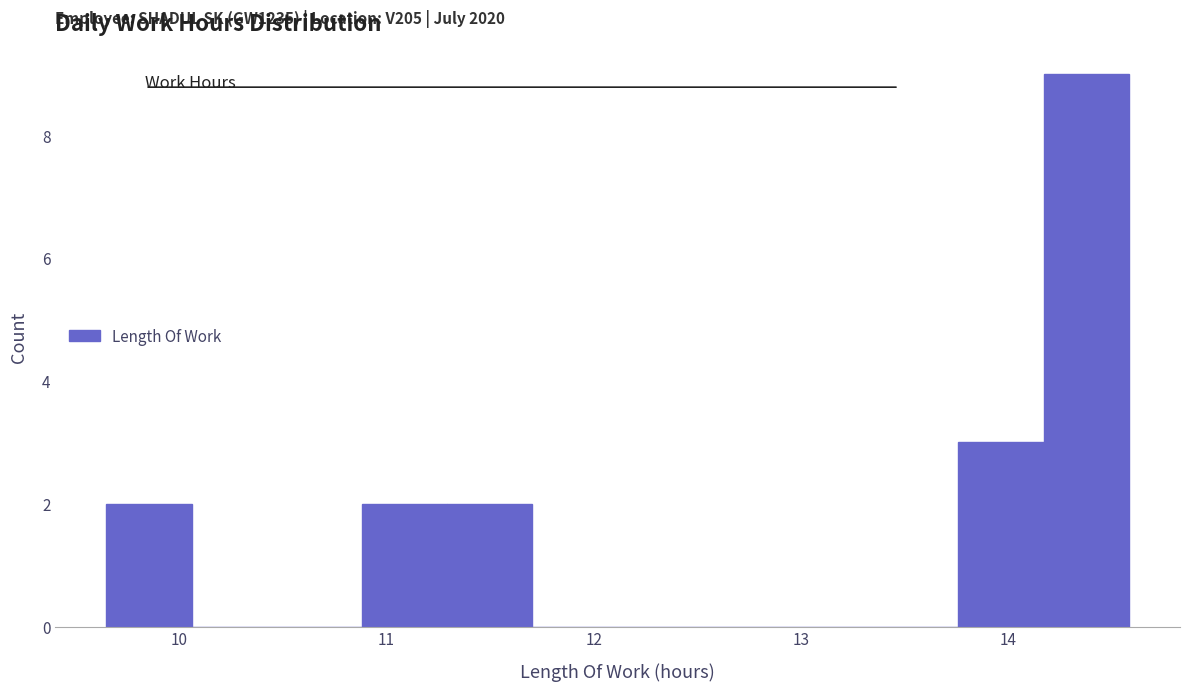

Which range on the x-axis has the tallest bar?

14.2 to 14.6